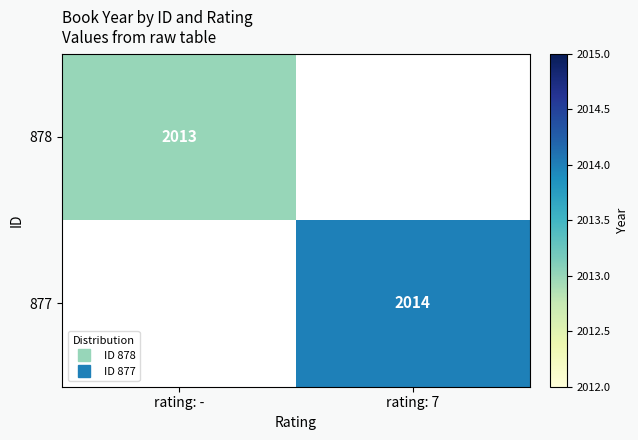

How many positive values does the 877 series have?

1